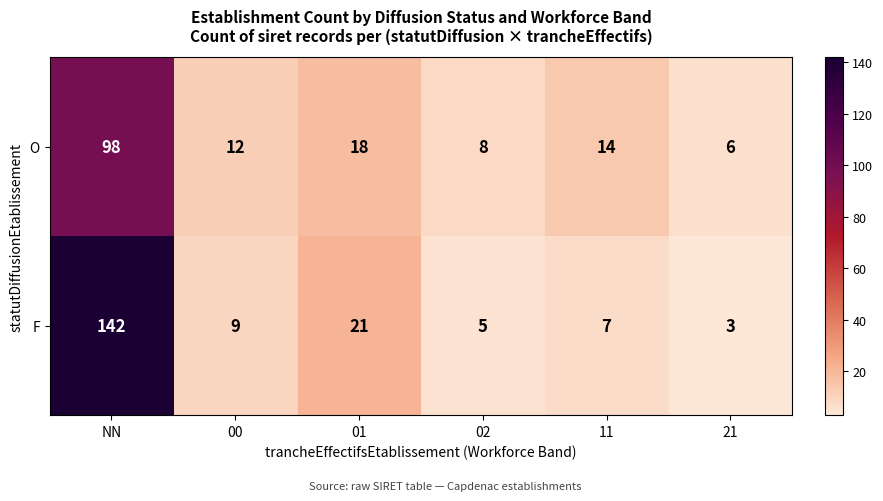

What is the difference between the highest and lowest values at 01?

3